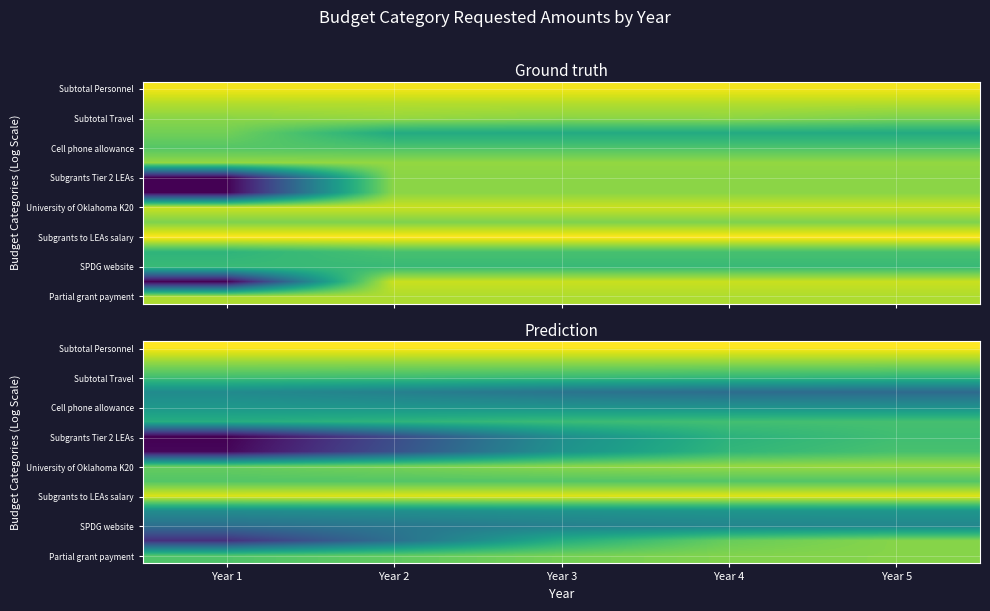

What is the spread (max minus min) of values at Year 5?

4.0